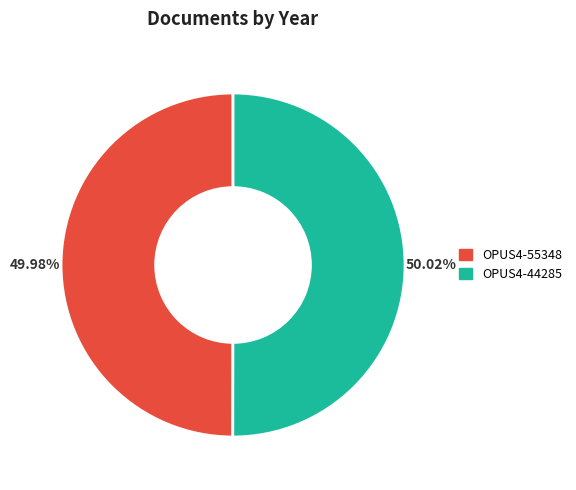

Does any single category account for the majority?

Yes